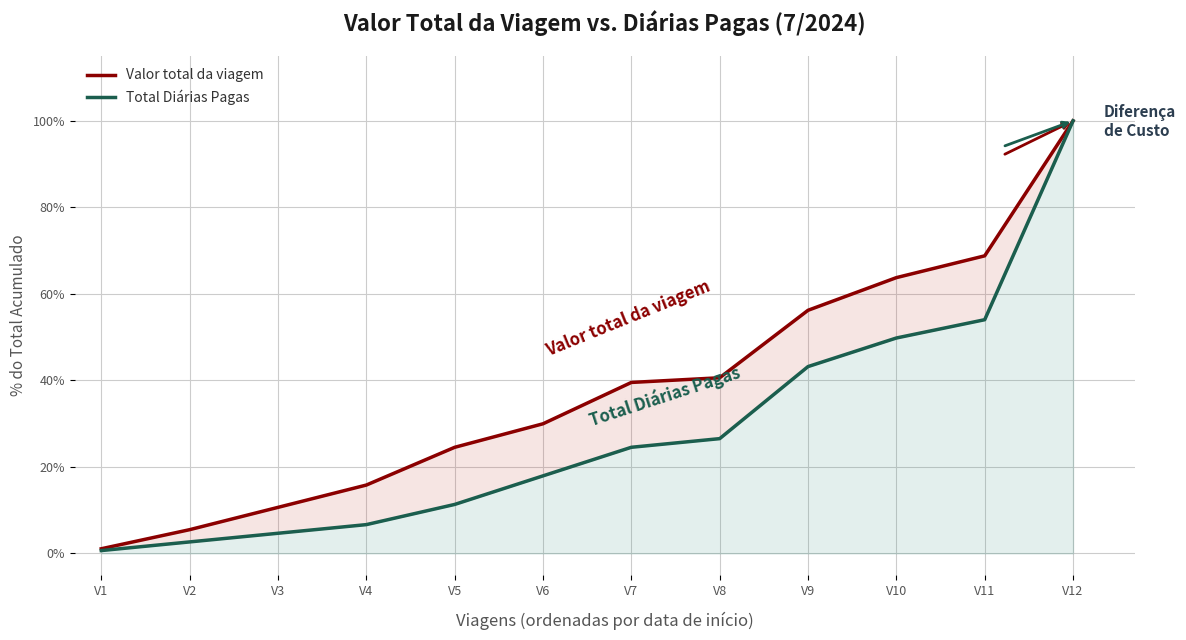

What is the value of the Valor total da viagem point at the 3rd from the left?

10.7